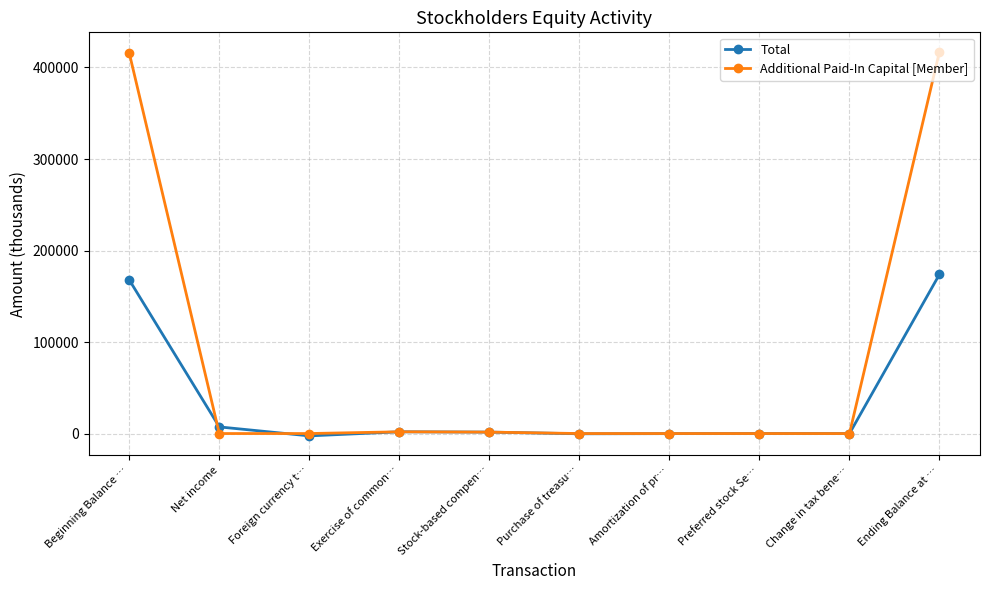

How many lines are shown in the chart?

2